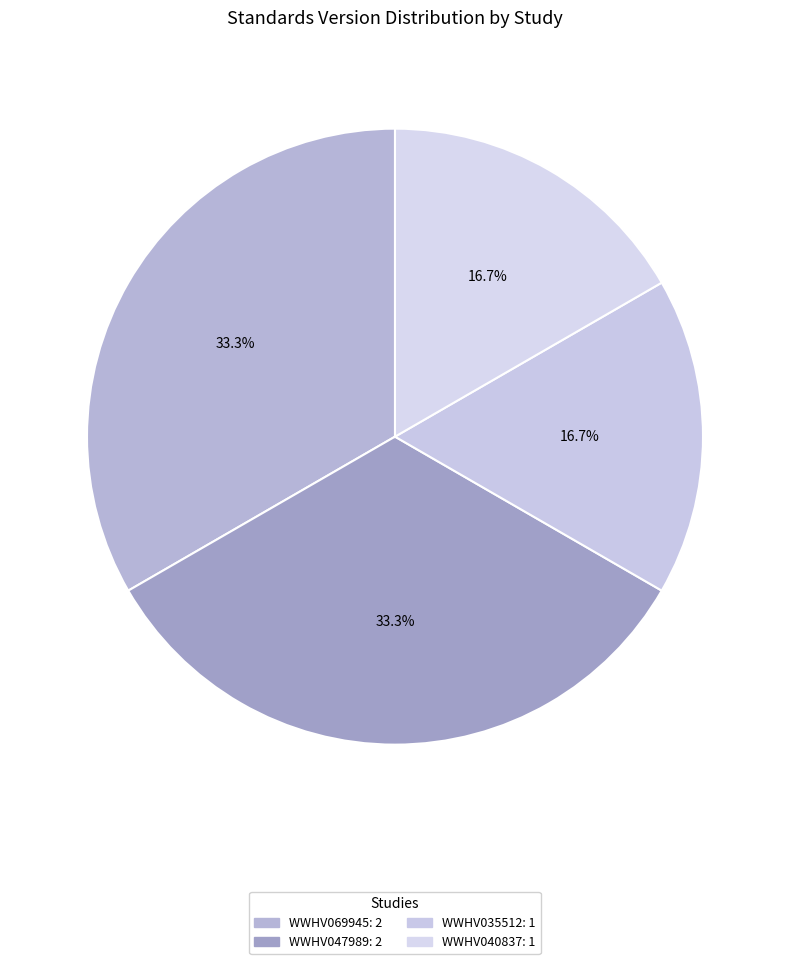

What percentage is NOT represented by WWHV035512?

83.3%